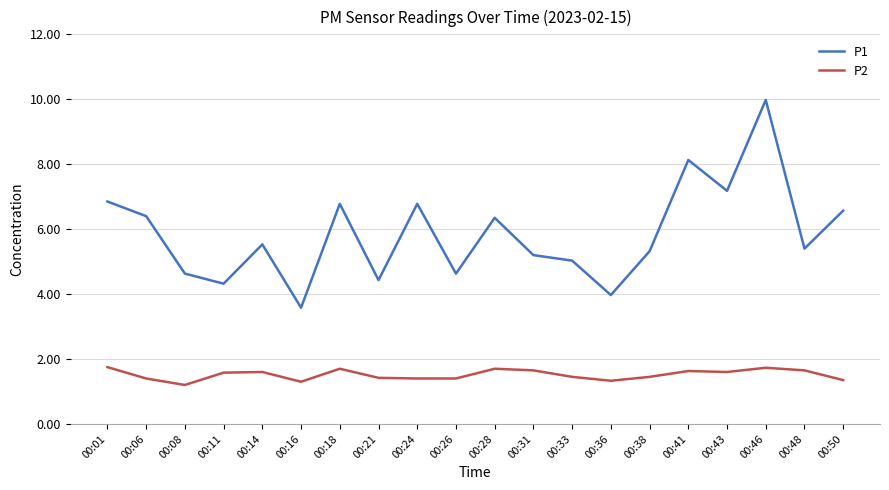

The P1 series shows 6.8 at 00:18. True or false?

True